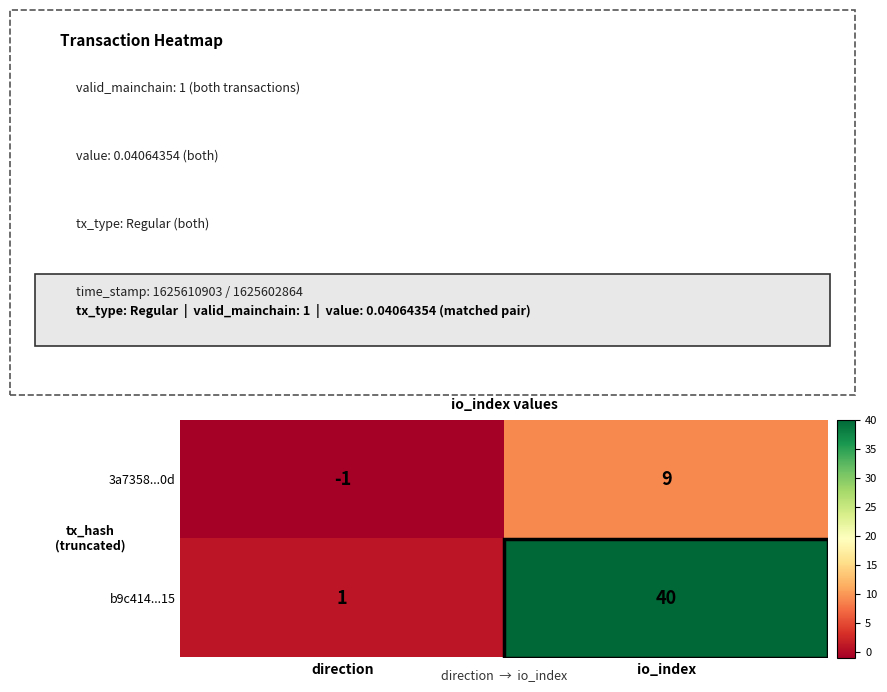

At which category is the sum across all series the highest?

io_index